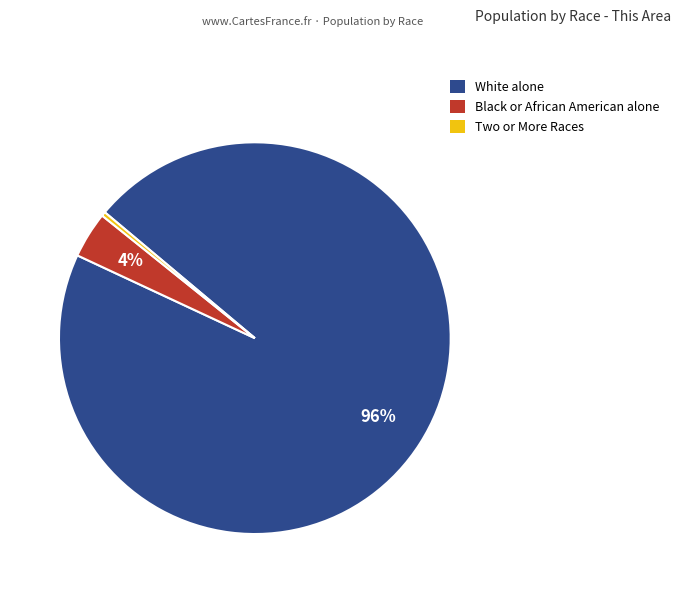

Is there any slice that represents more than half of the pie?

Yes